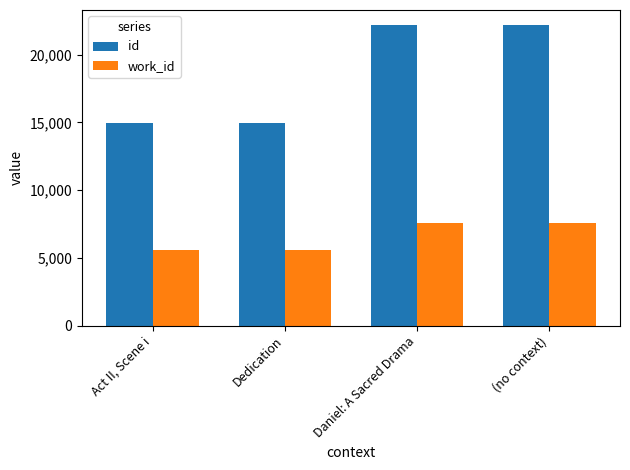

Is the value of work_id at Dedication greater than the value of id at (no context)?

No